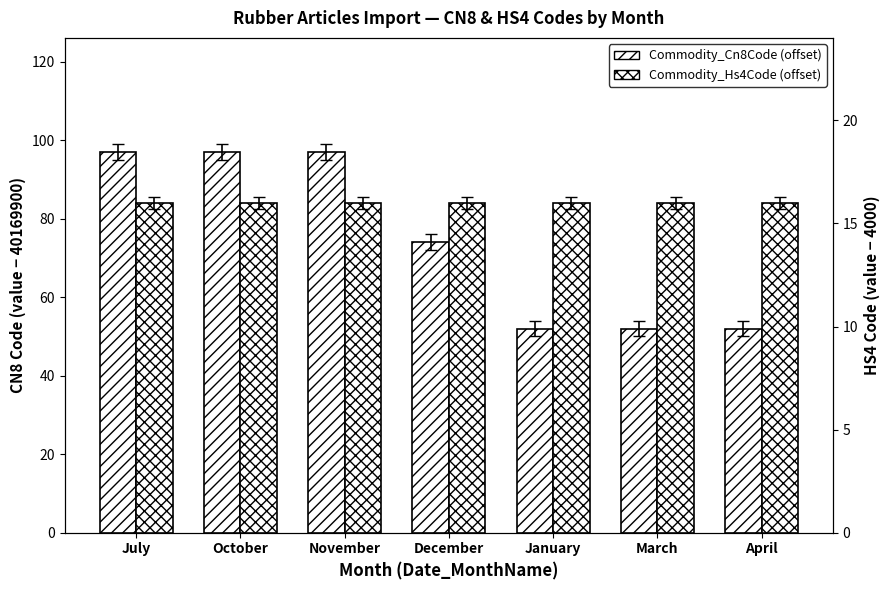

What is the value of the Commodity_Cn8Code (offset) bar at the 6th from the left?

52